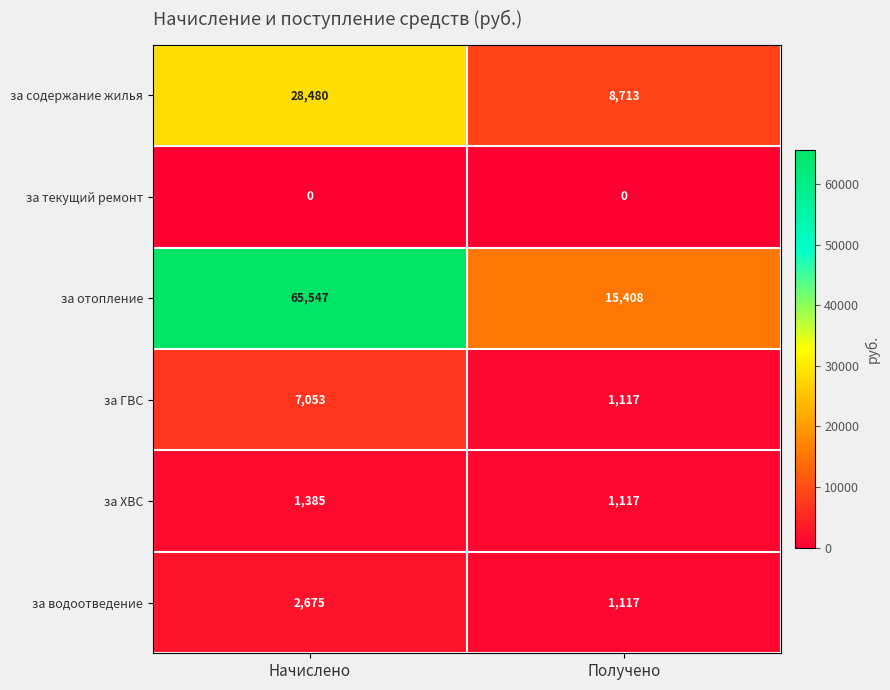

Rank the series by their maximum value, from lowest to highest.

за текущий ремонт, за ХВС, за водоотведение, за ГВС, за содержание жилья, за отопление